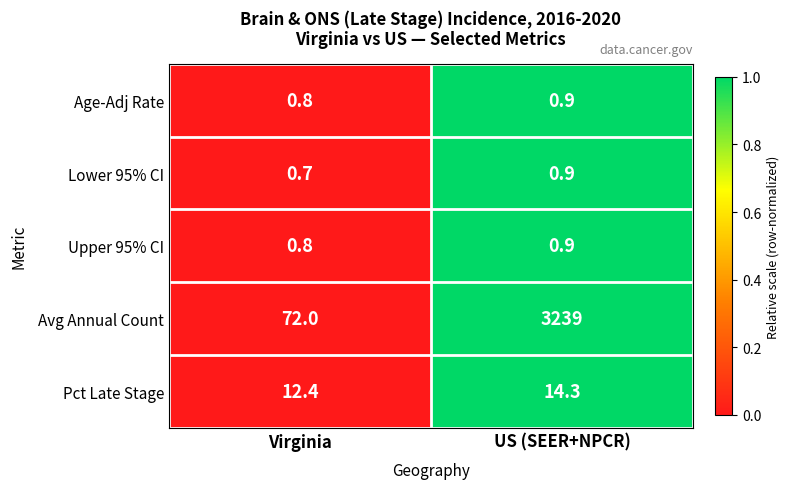

At which category is the sum across all series the highest?

US (SEER+NPCR)